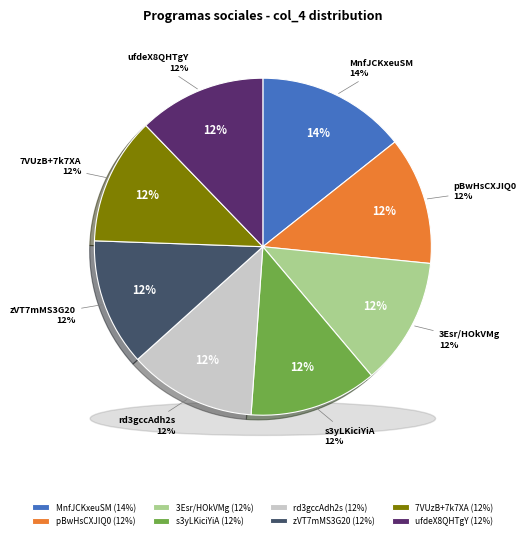

To the nearest percent, what percentage of the pie is pBwHsCXJIQ0?

12%